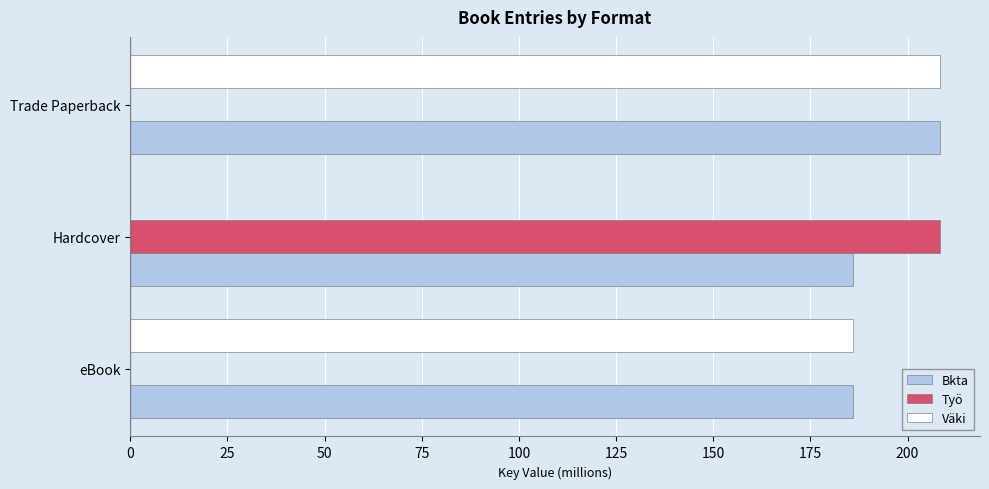

What is the sum of the Väki values at eBook and Trade Paperback?

394.2